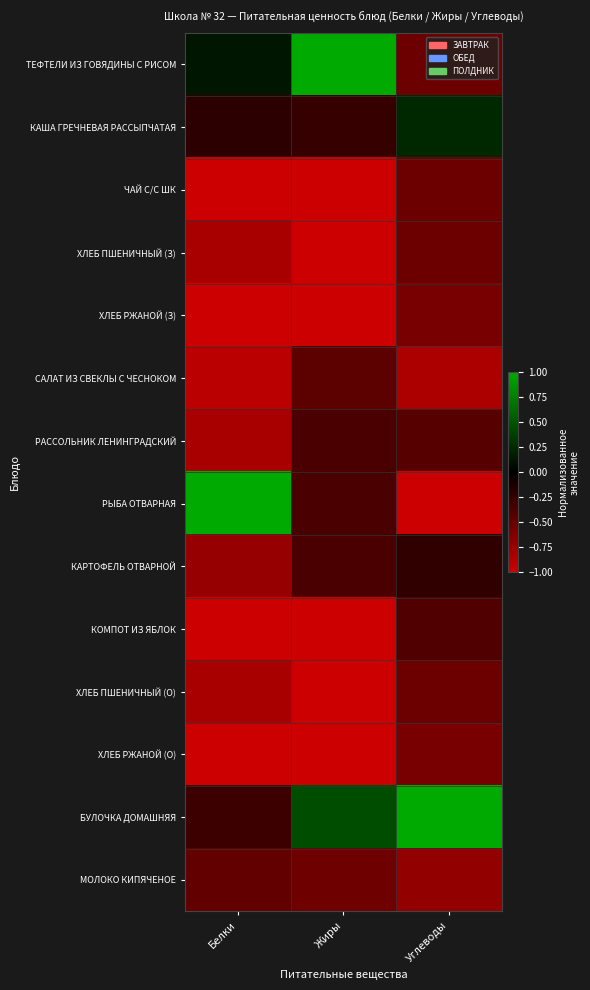

What is the spread (max minus min) of values at Белки?

2.0